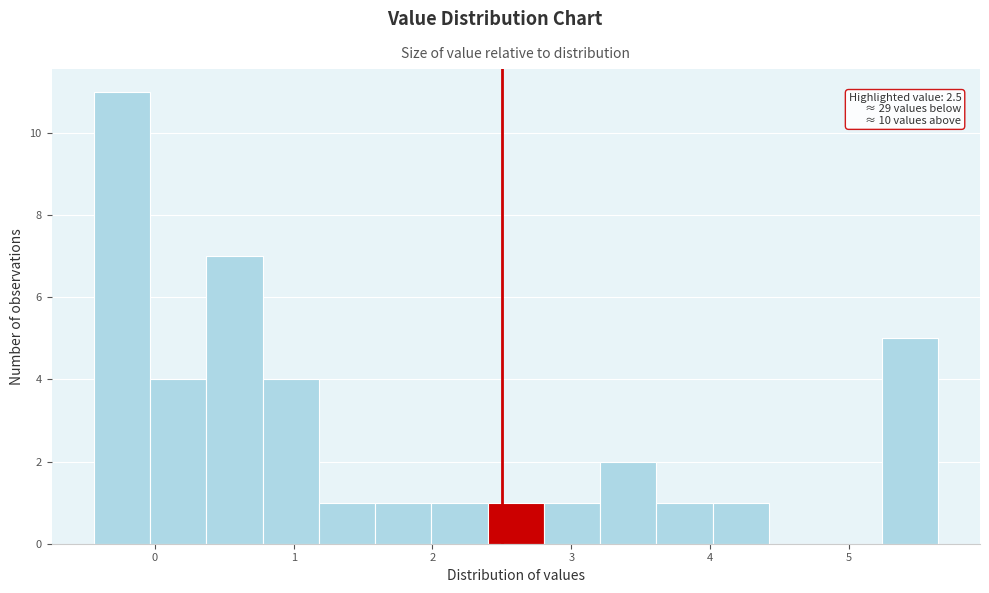

Which range on the x-axis has the tallest bar?

-0.4 to 0.0